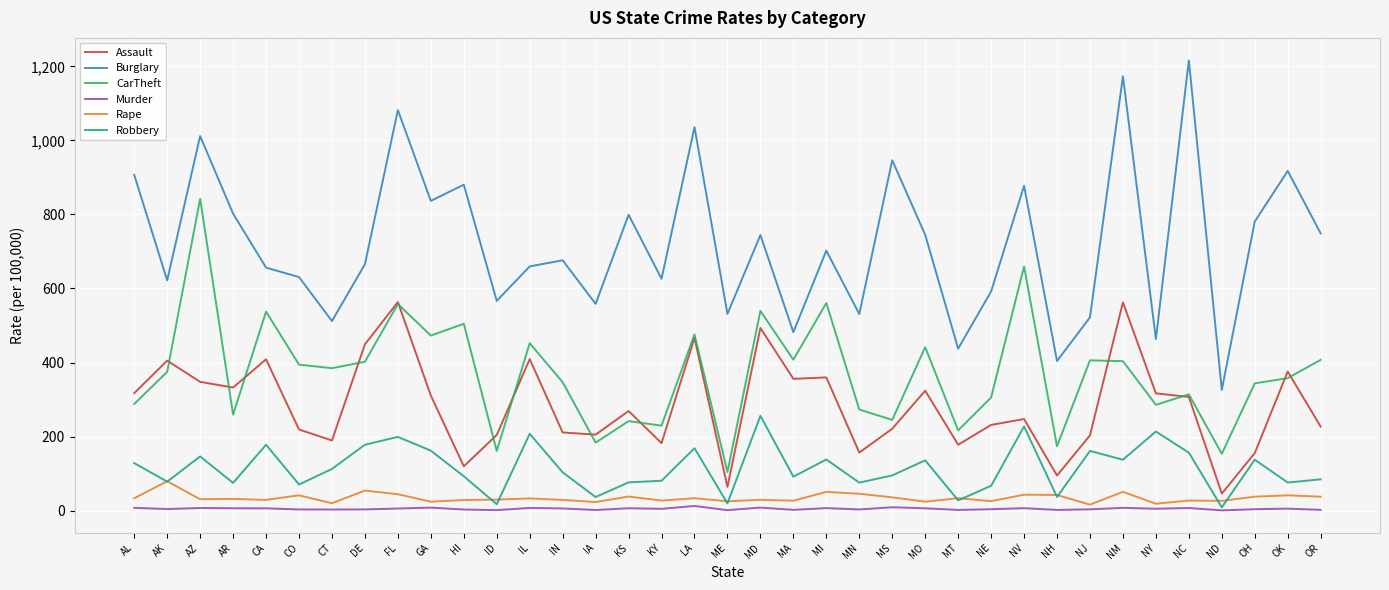

At which label does CarTheft reach its minimum?

ME